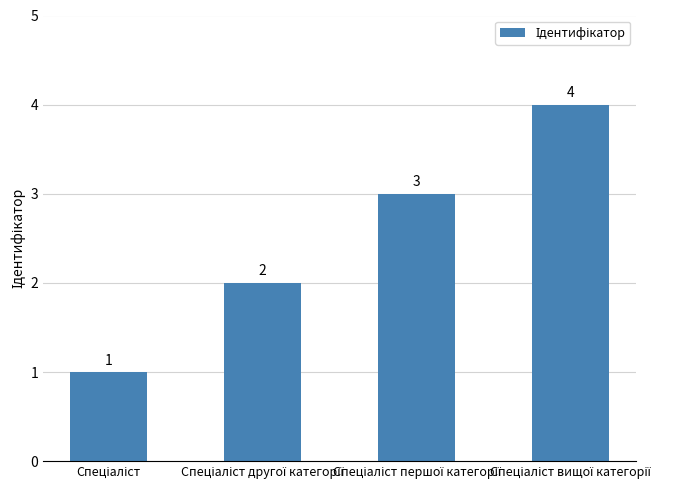

What is the sum of all values?

10